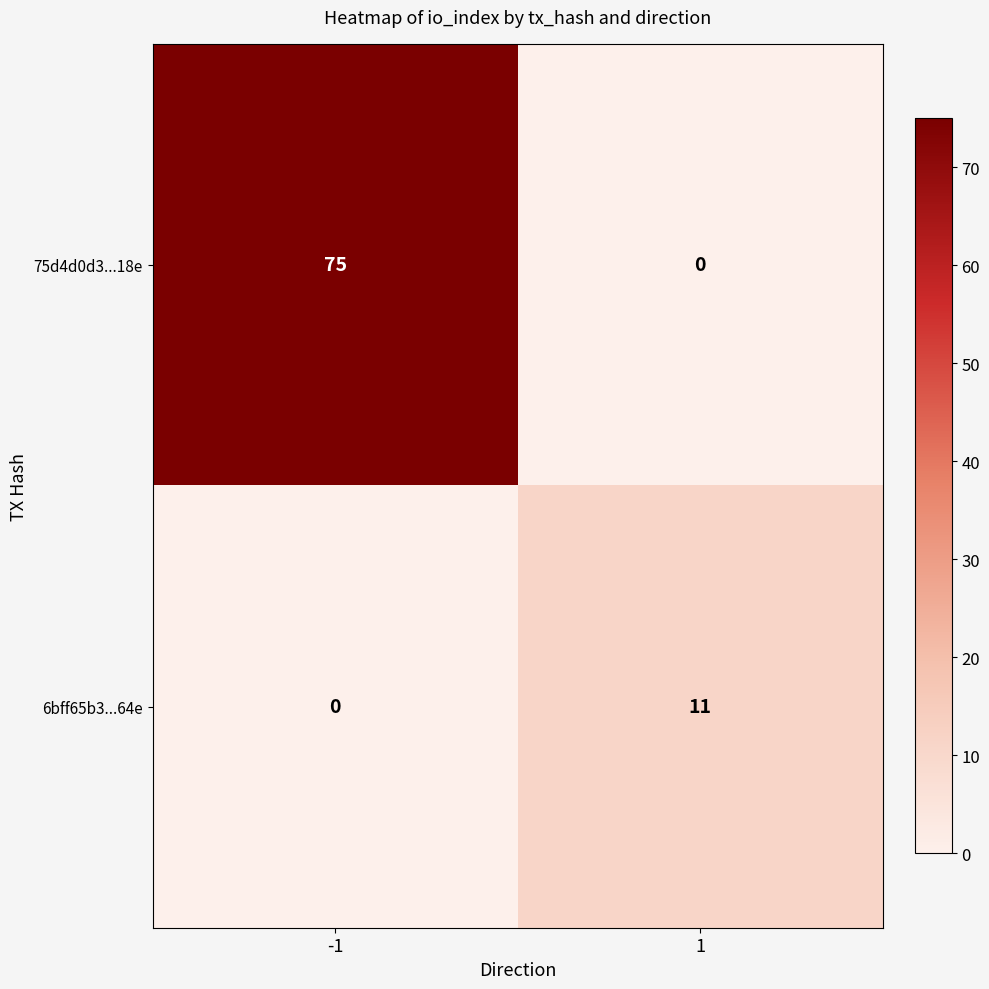

Which series has the largest total across all categories?

75d4d0d3...18e